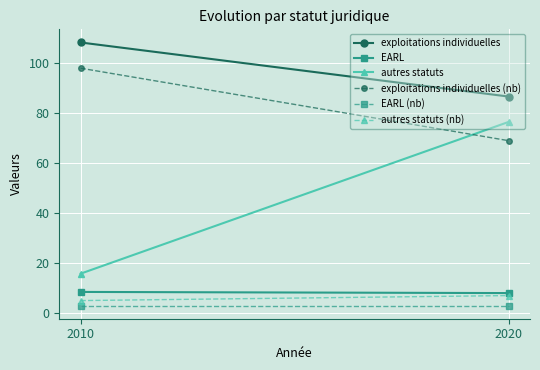

Reading left to right, list all the values displayed in this chart.

exploitations individuelles: 2010=108.3	2020=86.7
EARL: 2010=8.5	2020=8.0
autres statuts: 2010=15.8	2020=76.5
exploitations individuelles (nb): 2010=98.0	2020=69.0
EARL (nb): 2010=3.0	2020=3.0
autres statuts (nb): 2010=5.0	2020=7.0